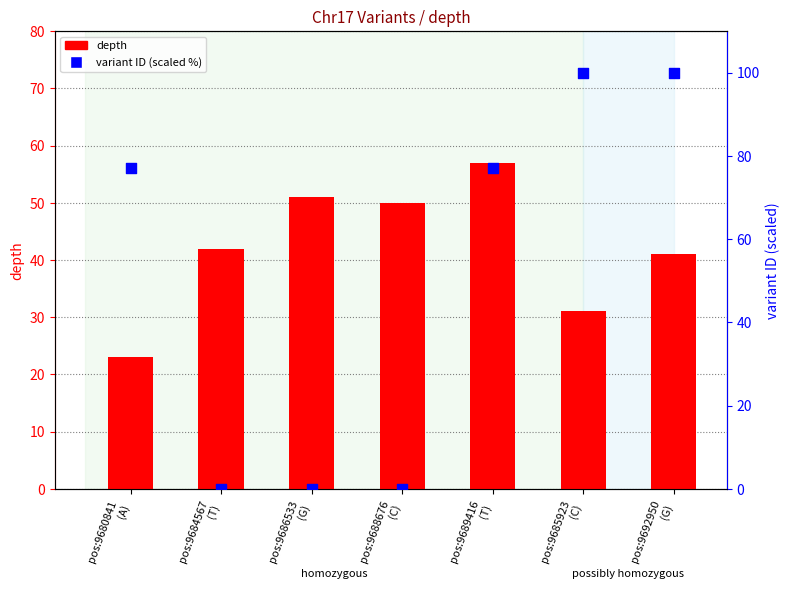

At which category is the sum across all series the highest?

pos:9692950
(G)